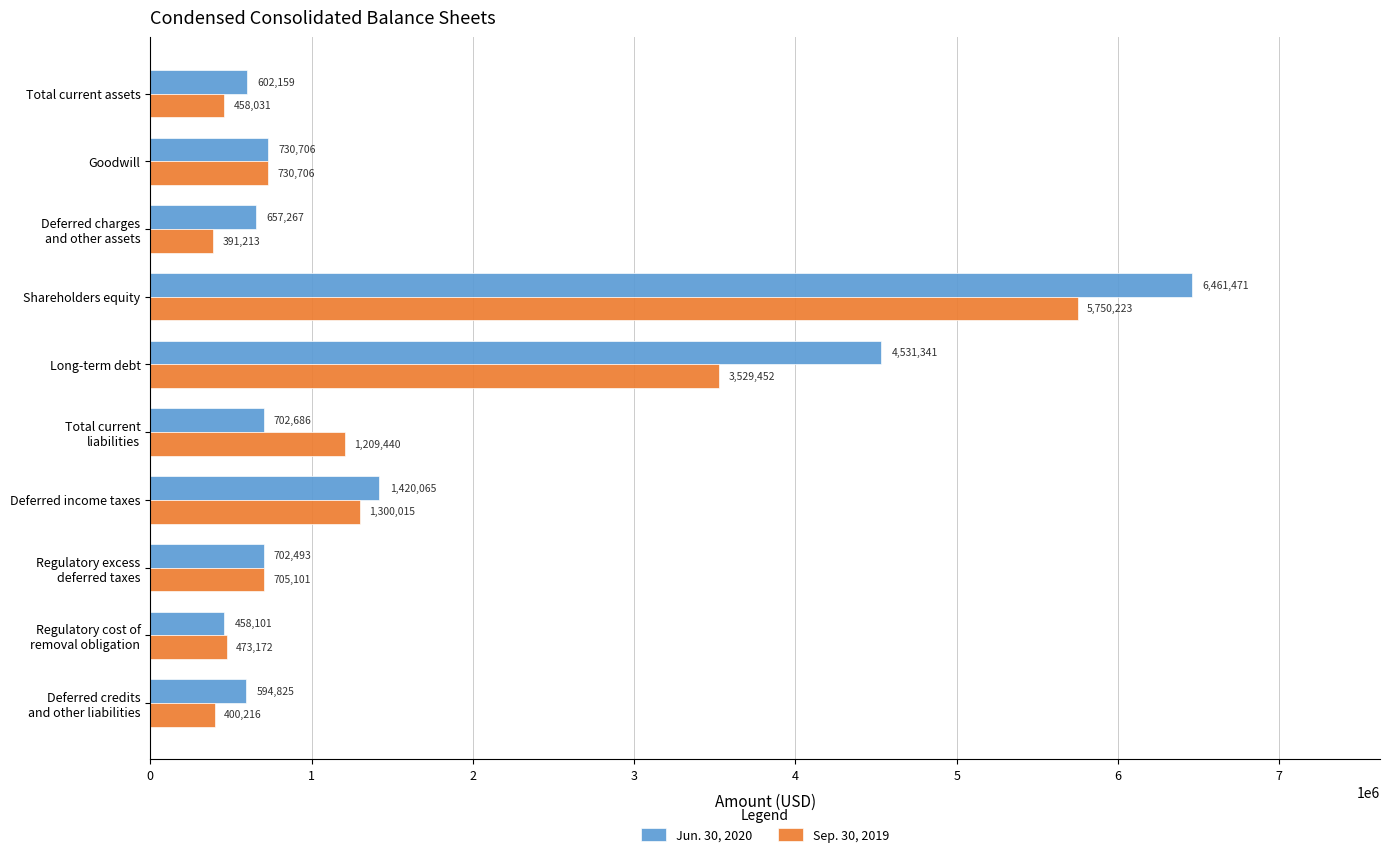

How many distinct data groups are displayed?

2